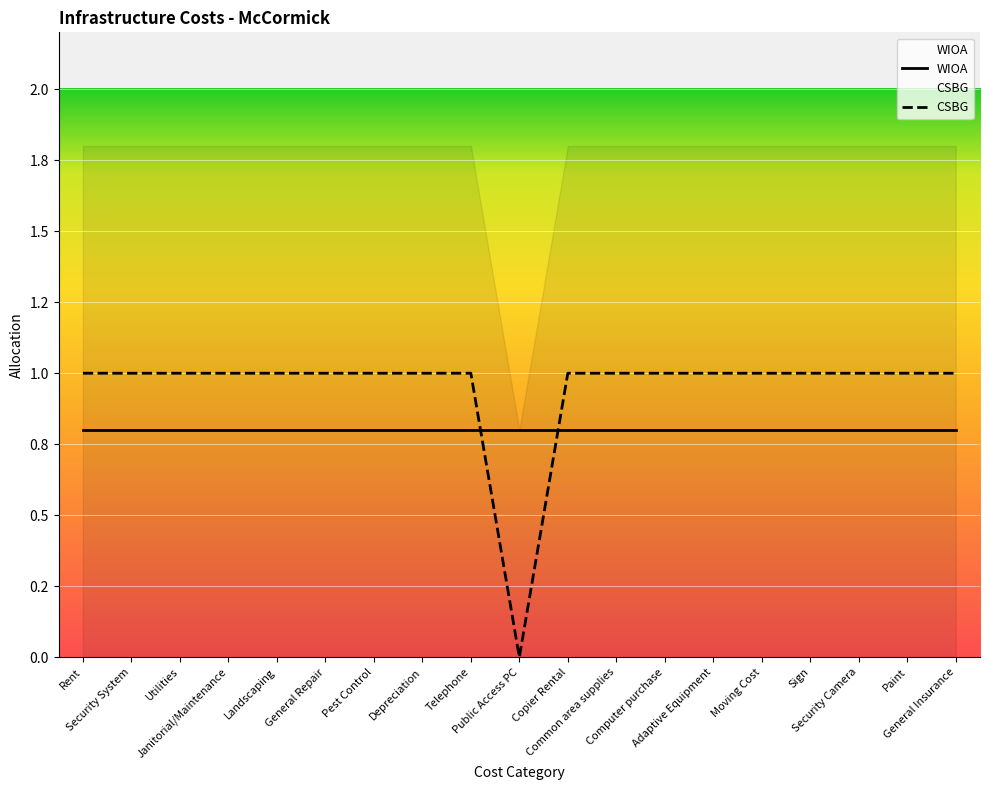

How many data points are less than 1?

1